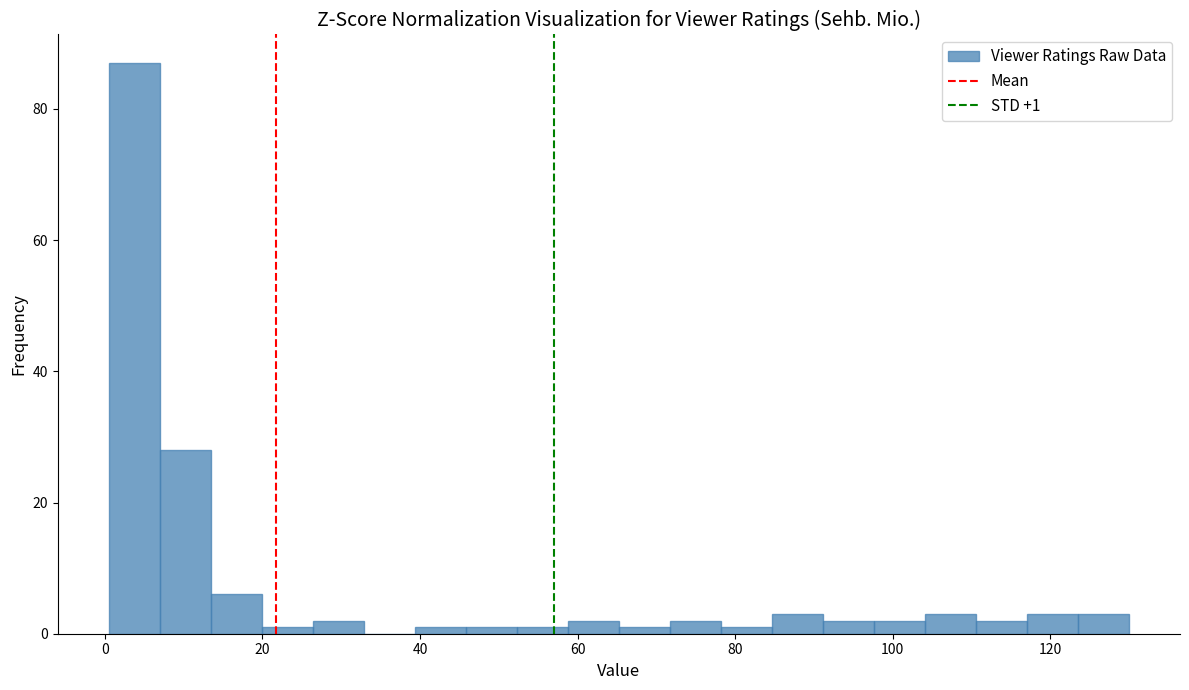

Read against the x-axis, roughly where is the centre of the tallest bar?

4